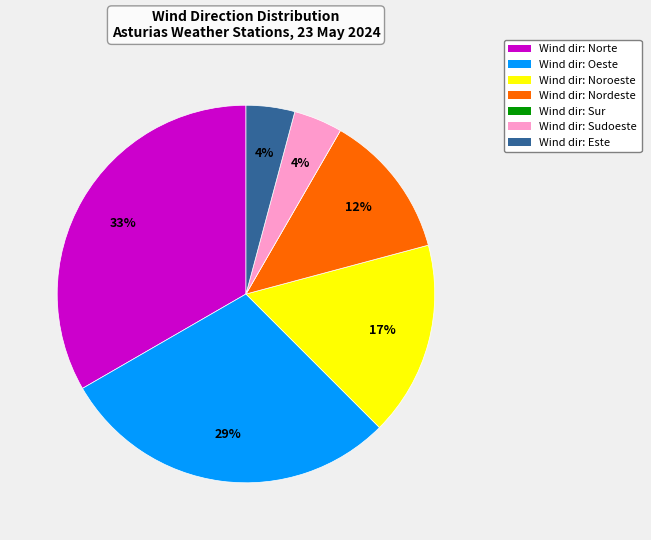

Is there a majority slice in this chart?

No